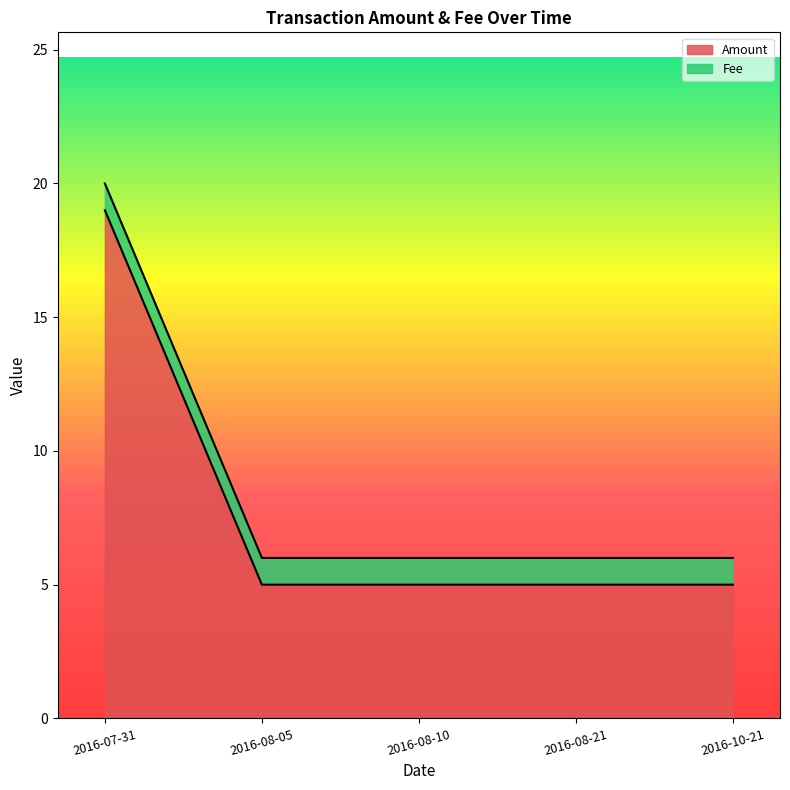

Reading left to right, list all the values displayed in this chart.

2016-07-31=19	2016-08-05=5	2016-08-10=5	2016-08-21=5	2016-10-21=5